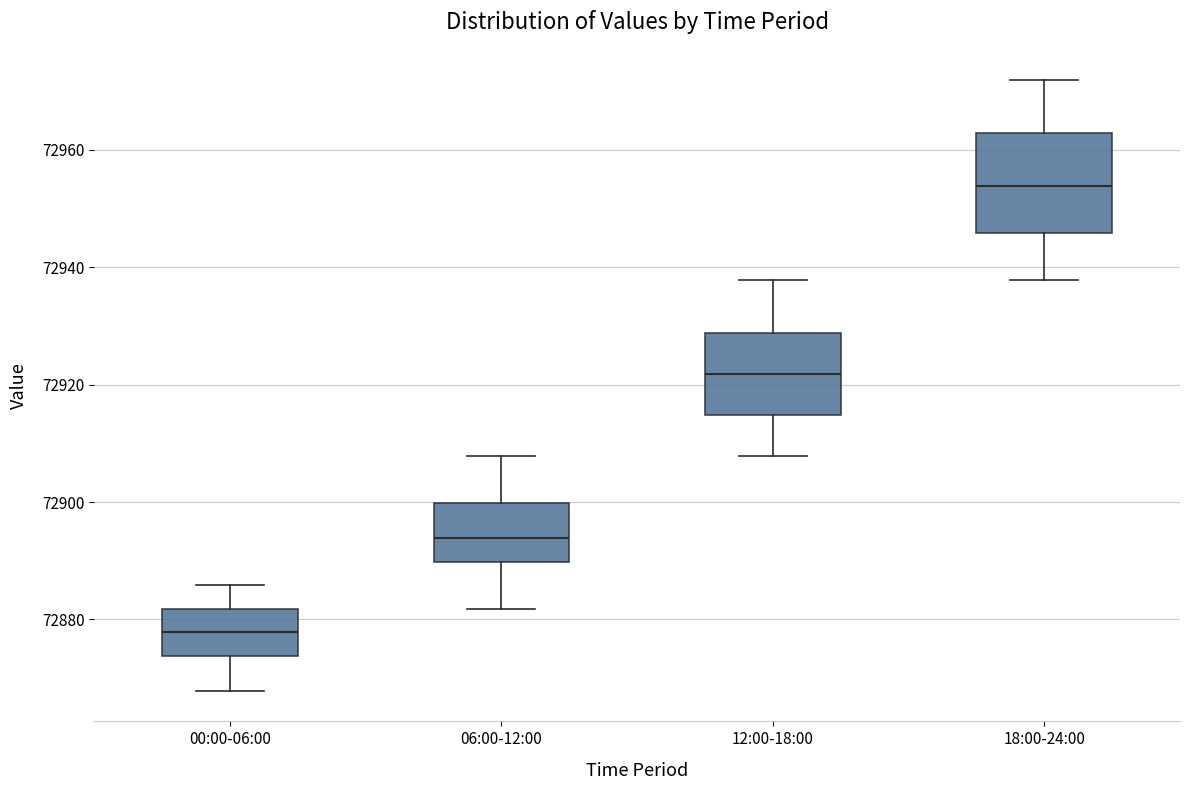

Which box is the tallest, from its lower edge to its upper edge?

18:00-24:00